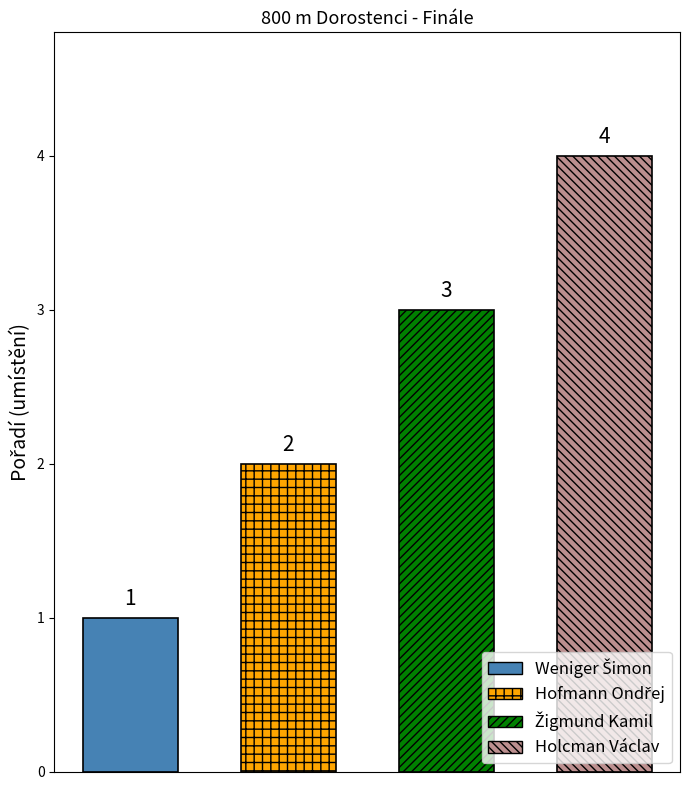

Reading left to right, what are all the values shown in this chart?

Weniger Šimon=1	Hofmann Ondřej=2	Žigmund Kamil=3	Holcman Václav=4